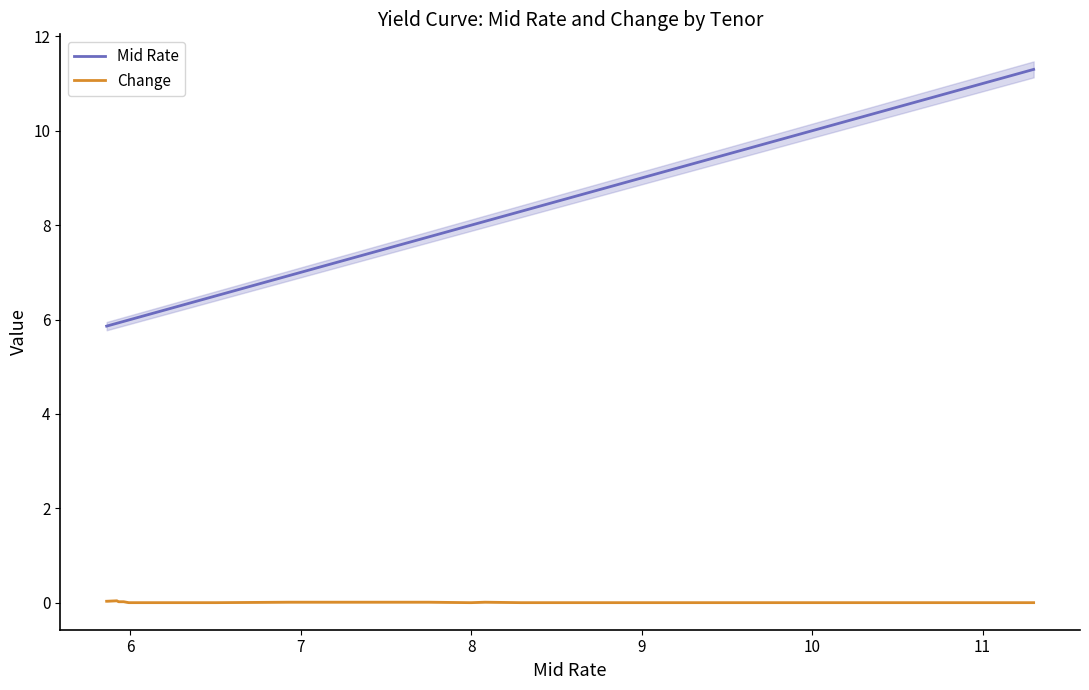

The value of Mid Rate at 8 is 8.0. True or false?

True